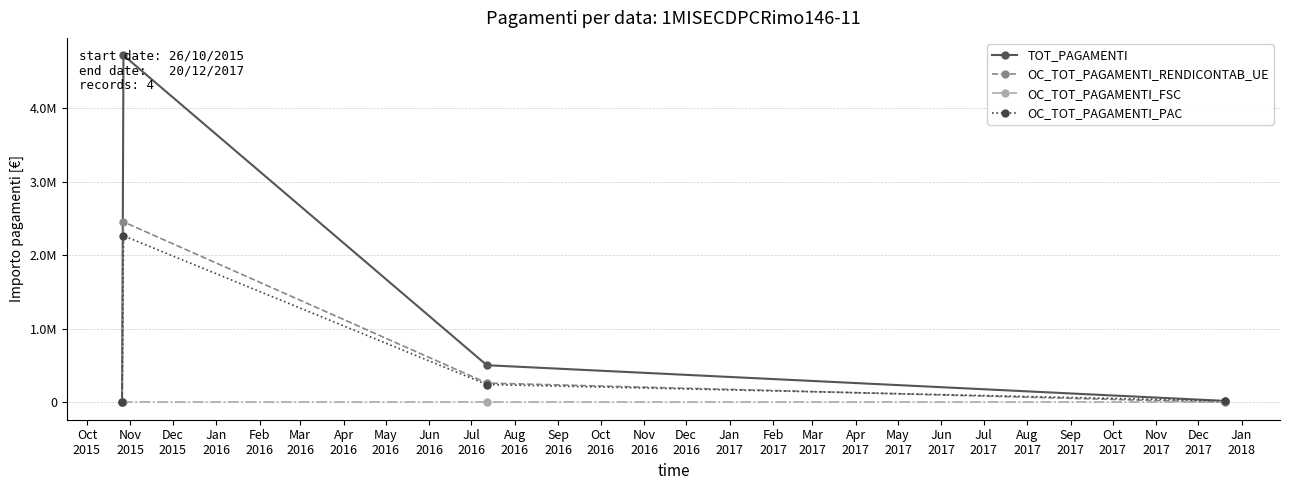

What are all the series names shown in the legend?

TOT_PAGAMENTI, OC_TOT_PAGAMENTI_RENDICONTAB_UE, OC_TOT_PAGAMENTI_FSC, OC_TOT_PAGAMENTI_PAC